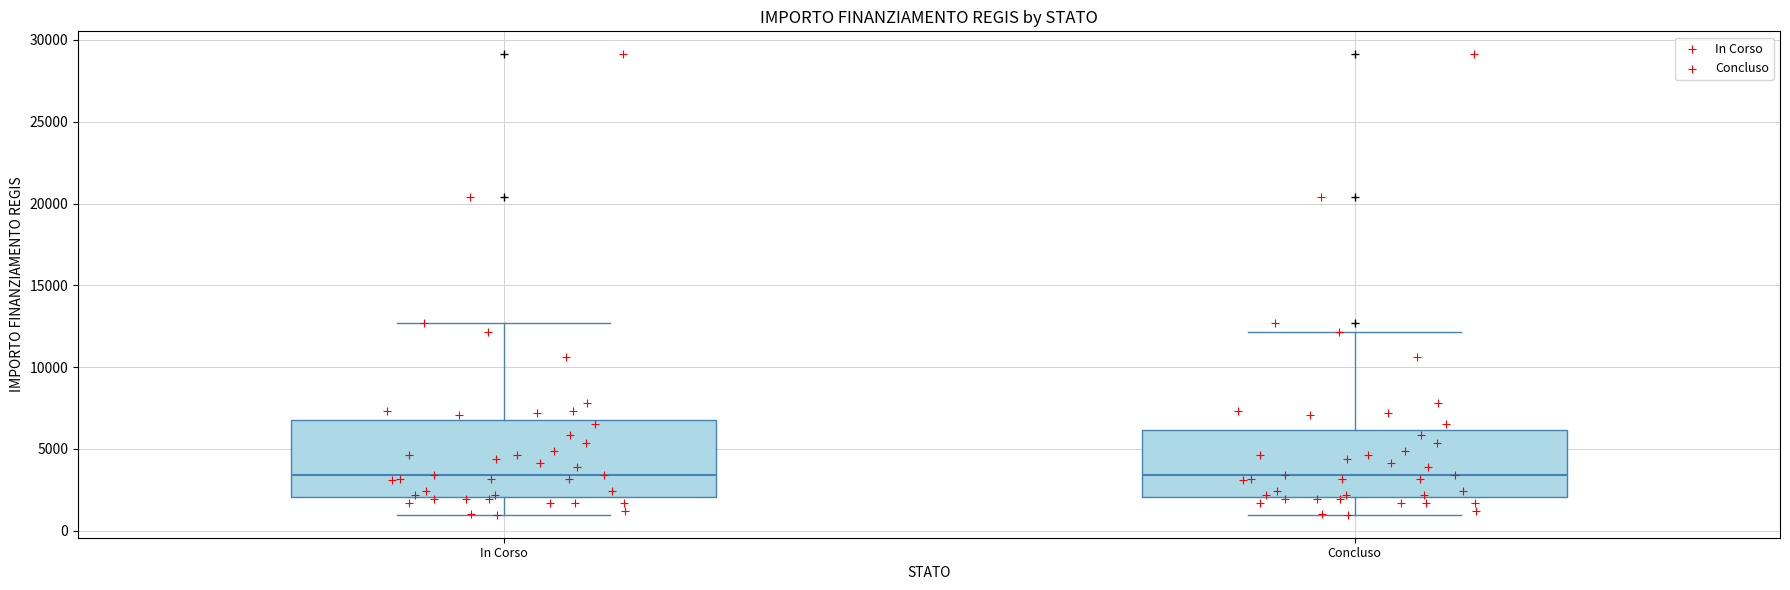

Reading left to right, transcribe this box plot: for each box, give where its median line is, the range the box spans, and where its two whiskers end, as read against the y-axis. The values are not printed on the chart, so give them approximately, as read against the axis.

In Corso: median 3500, box 2000 to 7000, whiskers 1000 to 12500
Concluso: median 3500, box 2000 to 6000, whiskers 1000 to 12000